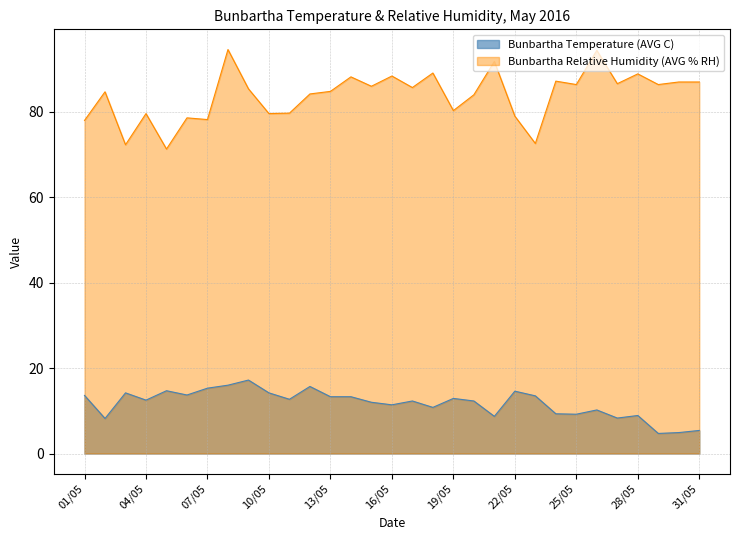

What are all the series names shown in the legend?

Bunbartha Temperature (AVG C), Bunbartha Relative Humidity (AVG % RH)